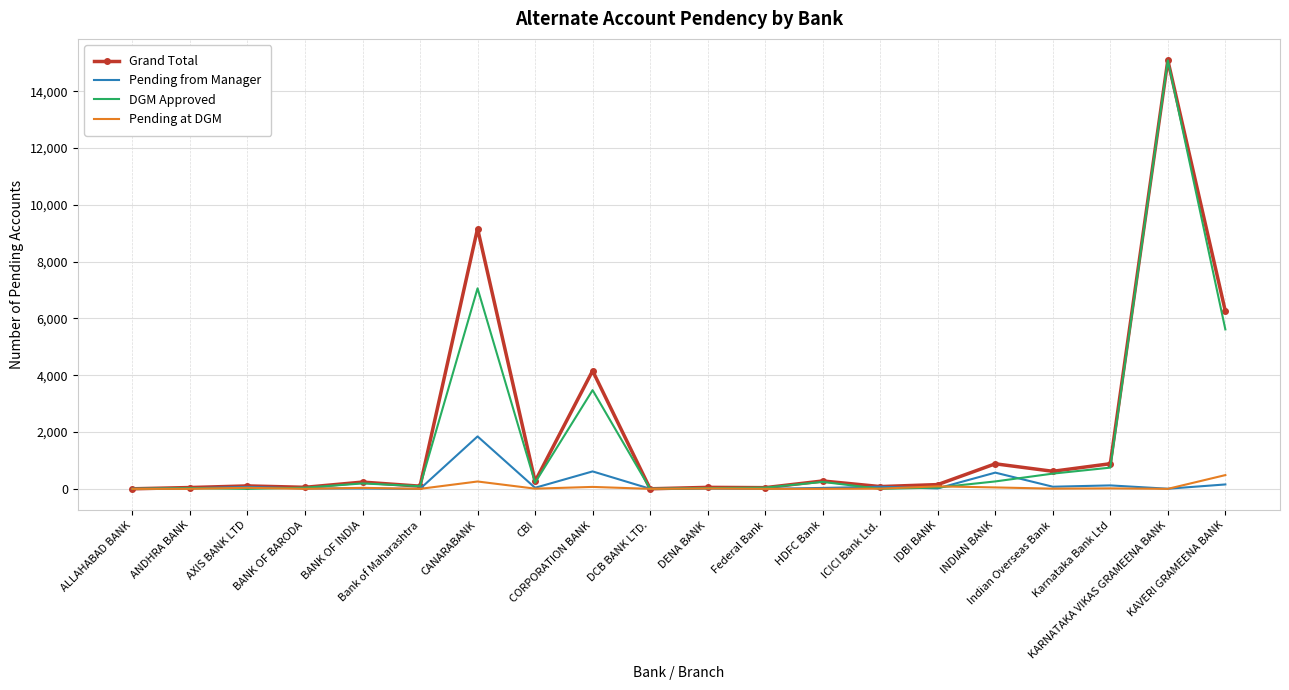

What is the maximum value for Pending at DGM?

484